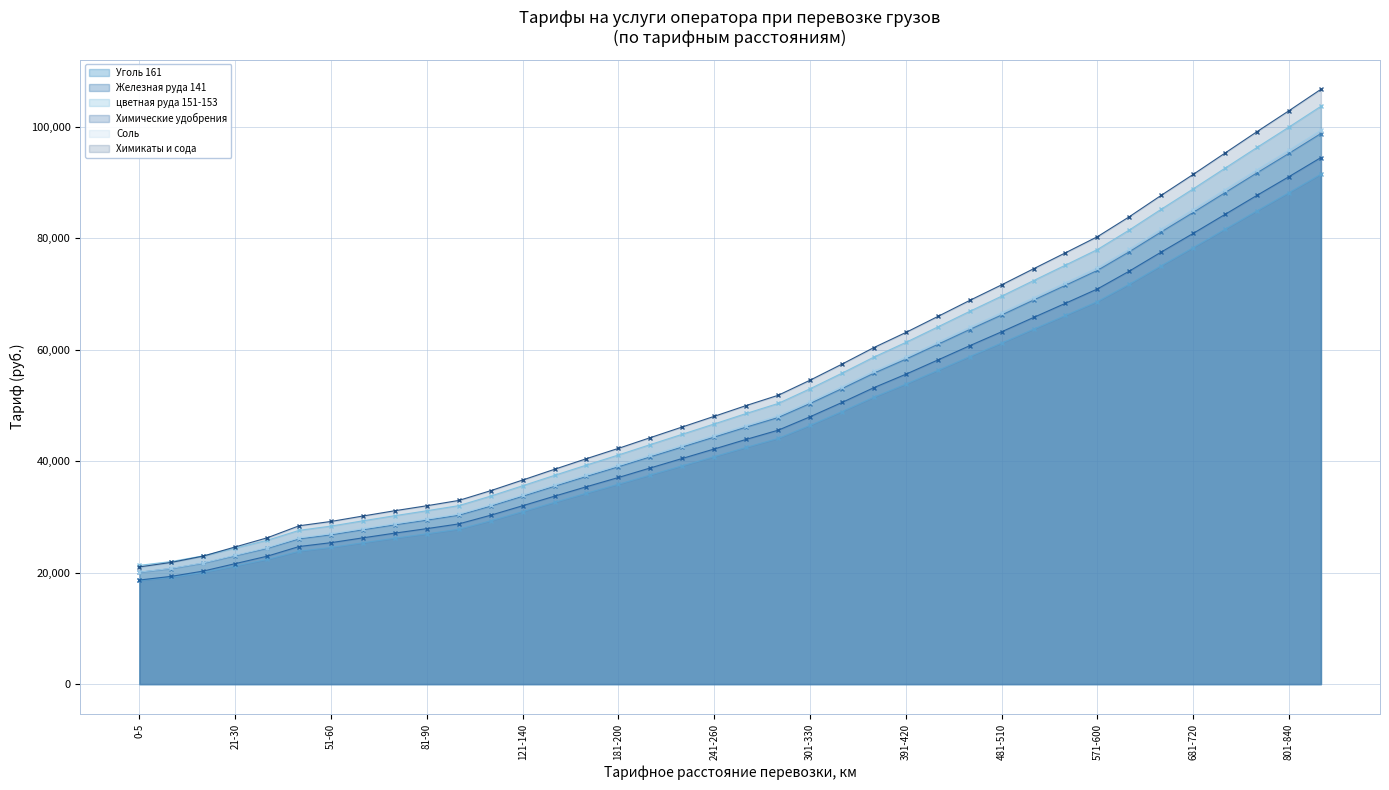

What is the label of the 12th point from the left?

101-120